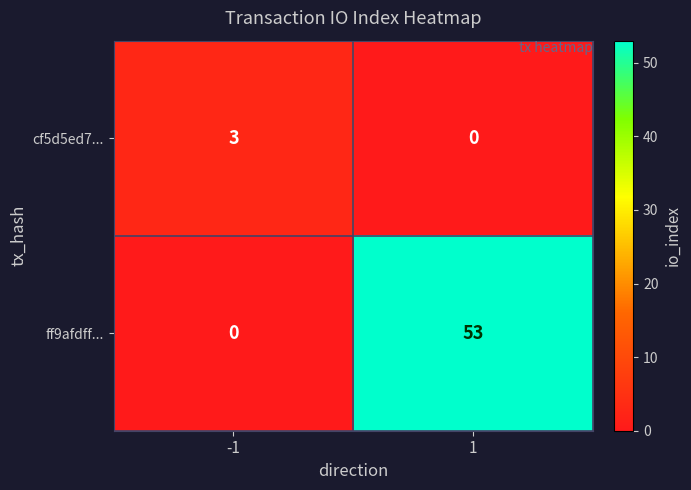

How many positive values does the cf5d5ed7... series have?

1